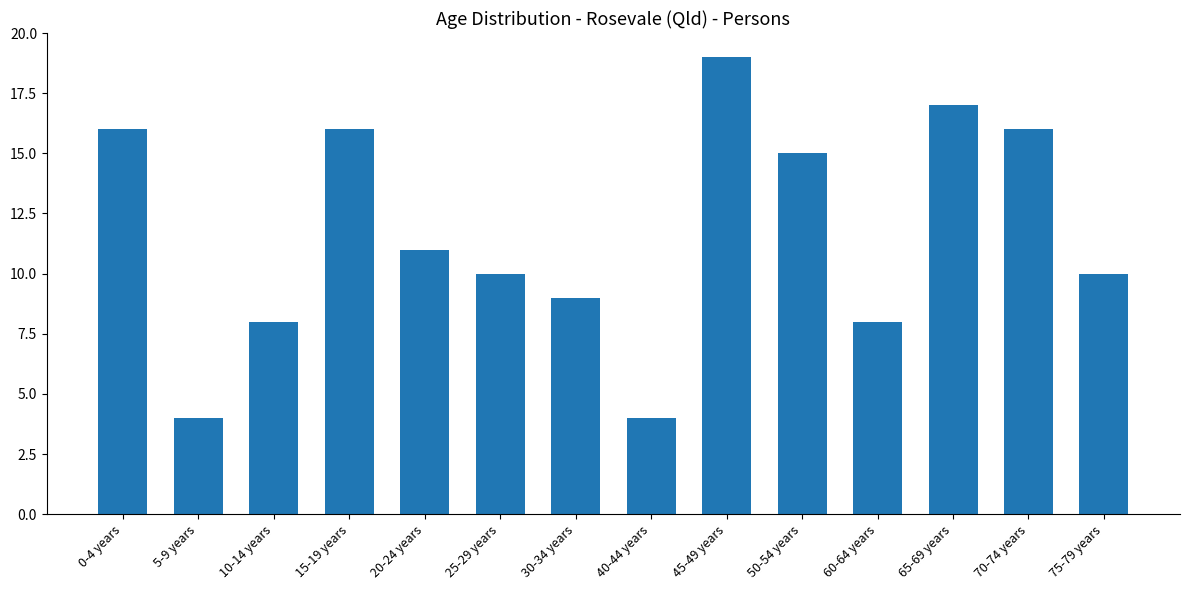

Reading right to left, list all the values displayed in this chart.

10	16	17	8	15	19	4	9	10	11	16	8	4	16